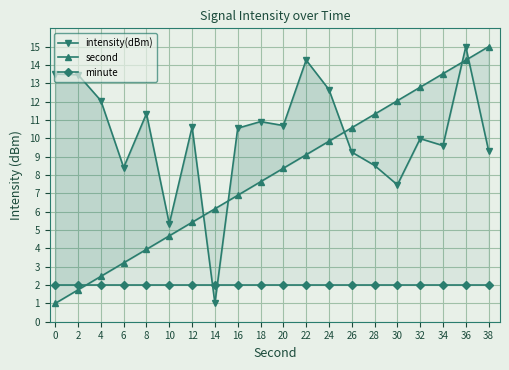

What are all the series names shown in the legend?

intensity(dBm), second, minute